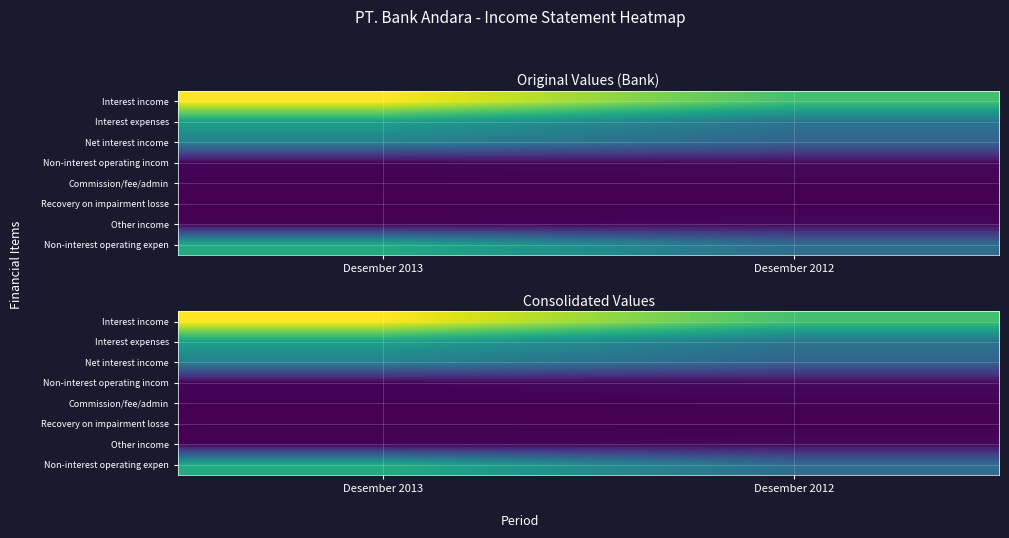

Which has a higher value, Desember 2013 or Desember 2012?

Desember 2013